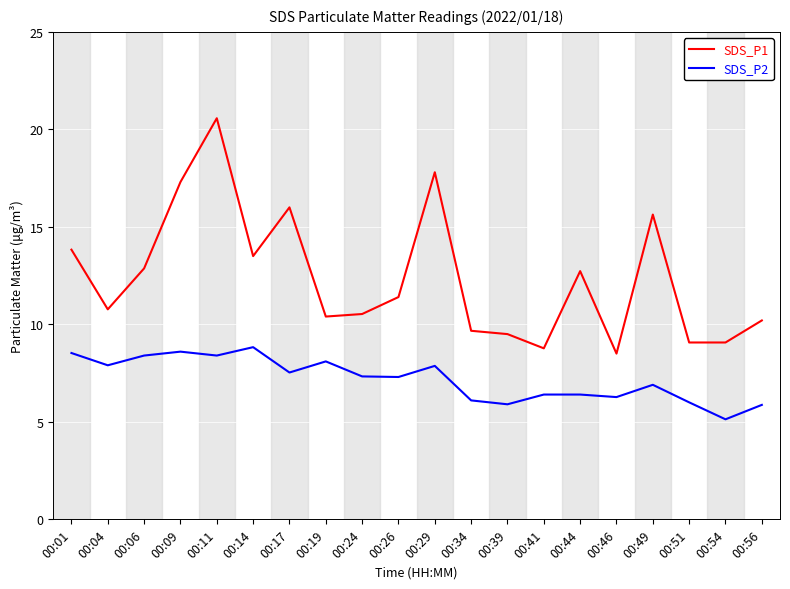

At which label does SDS_P1 first exceed 11?

00:01